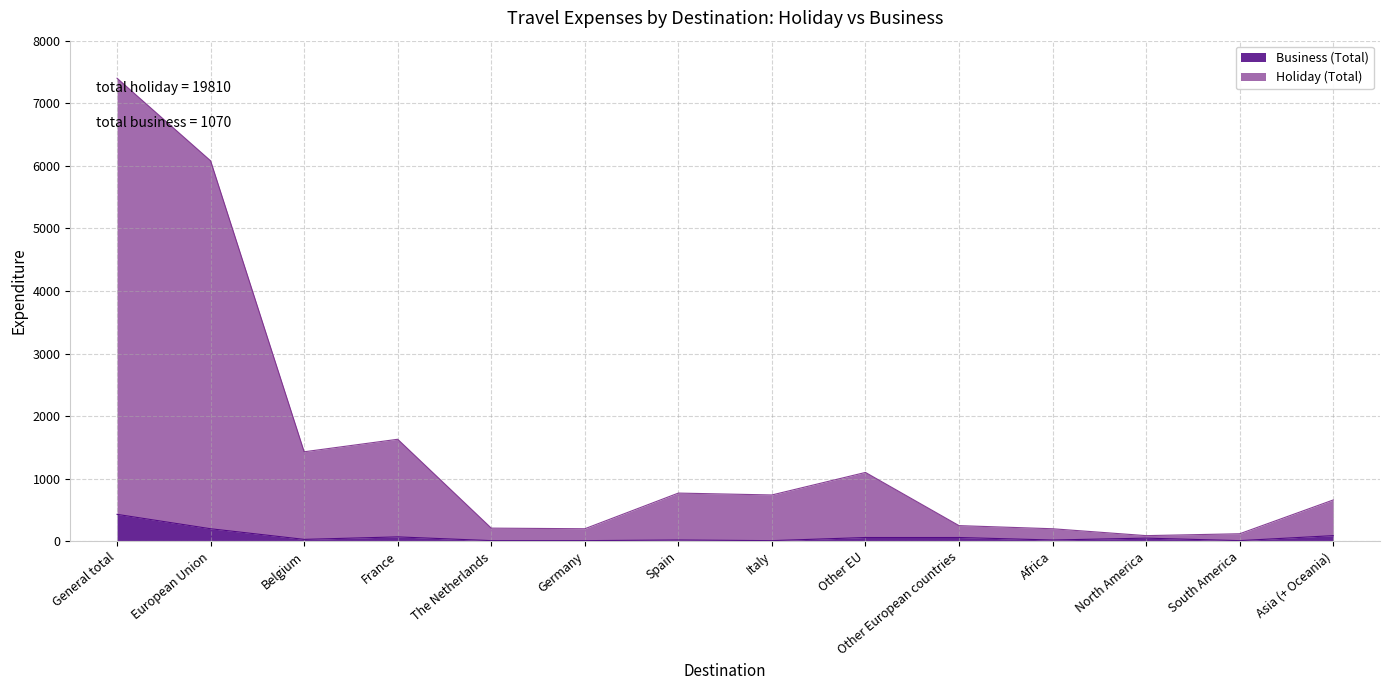

Between European Union and Belgium, which series saw the biggest shift?

Holiday (Total)